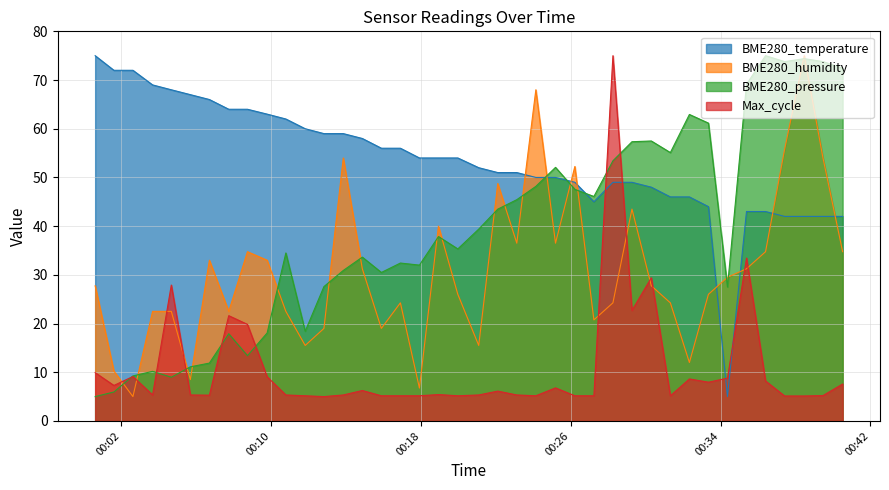

Which series ends up on top after the final intersection of Max_cycle and BME280_temperature?

BME280_temperature